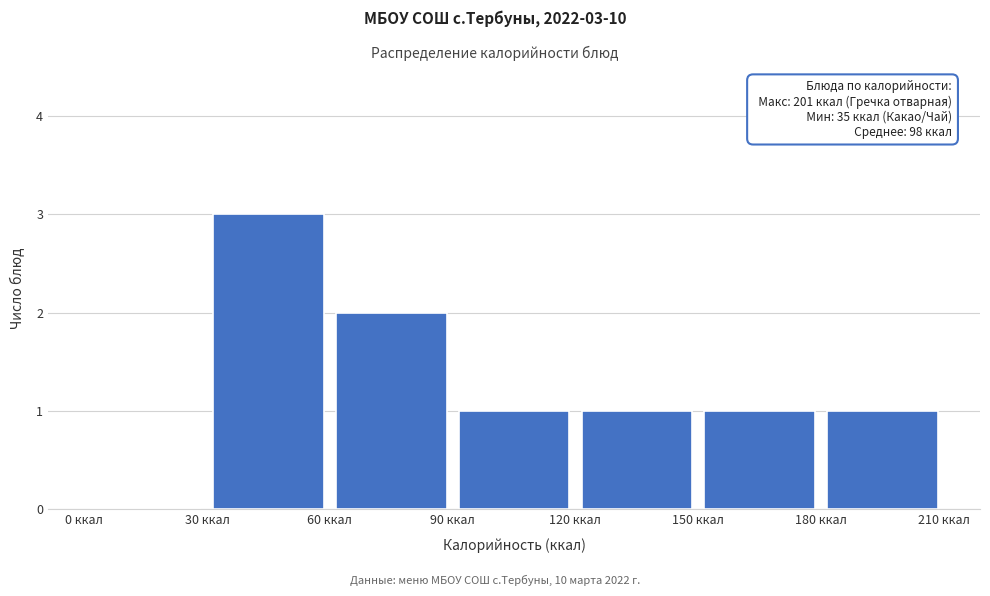

Which range on the x-axis has the tallest bar?

30 to 60